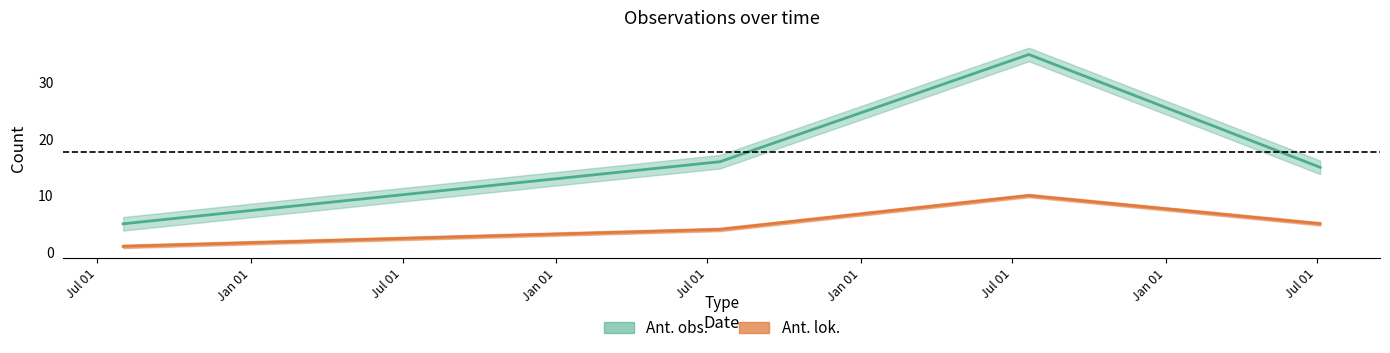

Count the number of categories in the chart.

4